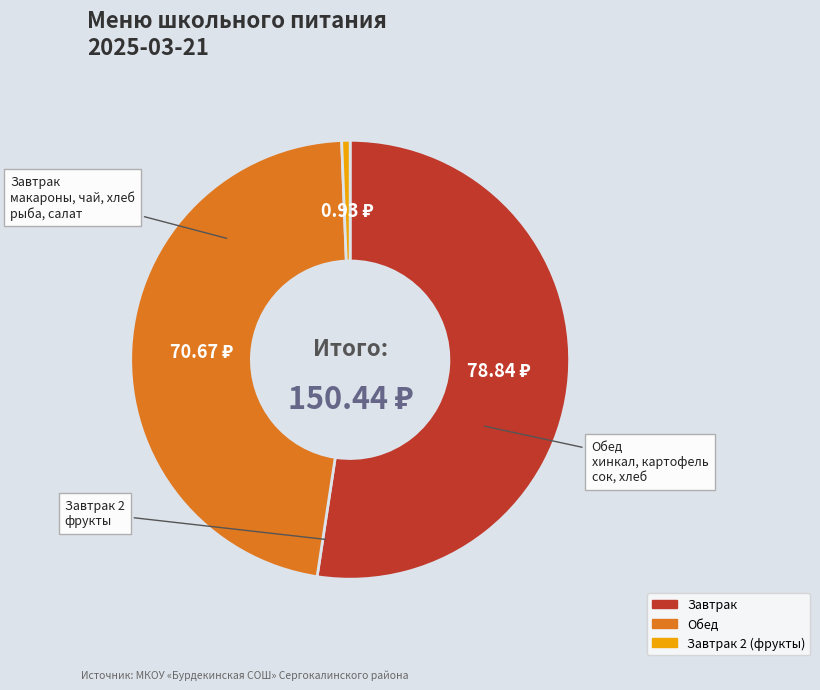

Does any single category account for the majority?

Yes